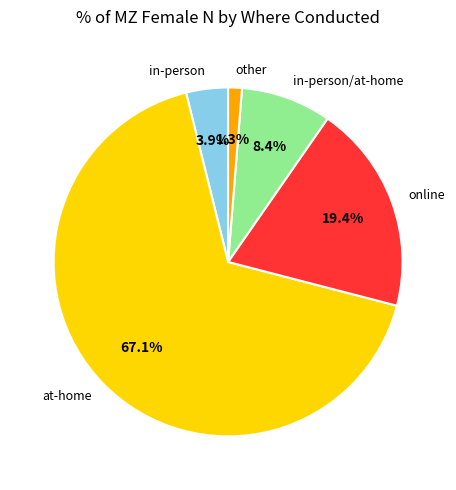

What percentage is the online slice, to the nearest percent?

19%